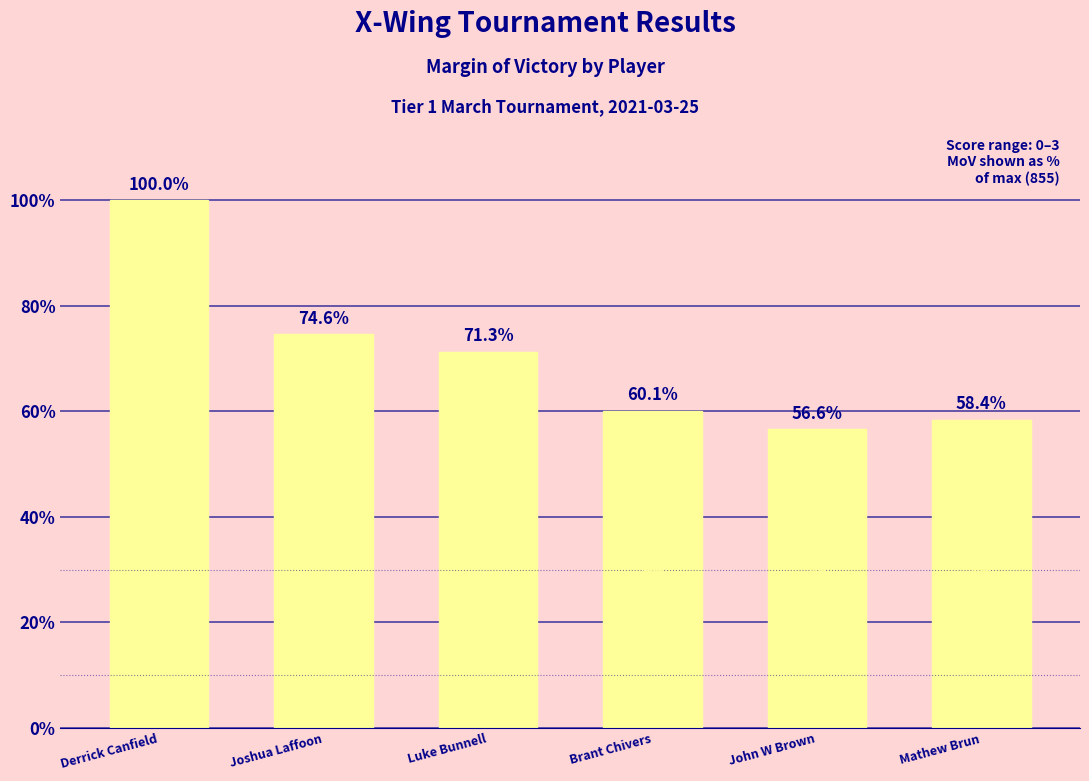

Is it true that the value at Derrick Canfield is 100.0?

True